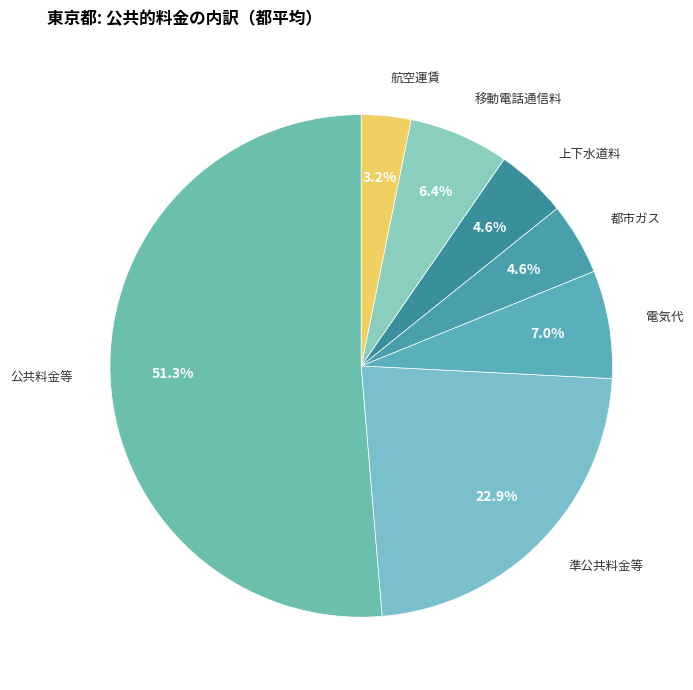

What portion of the pie excludes 準公共料金等?

77.1%